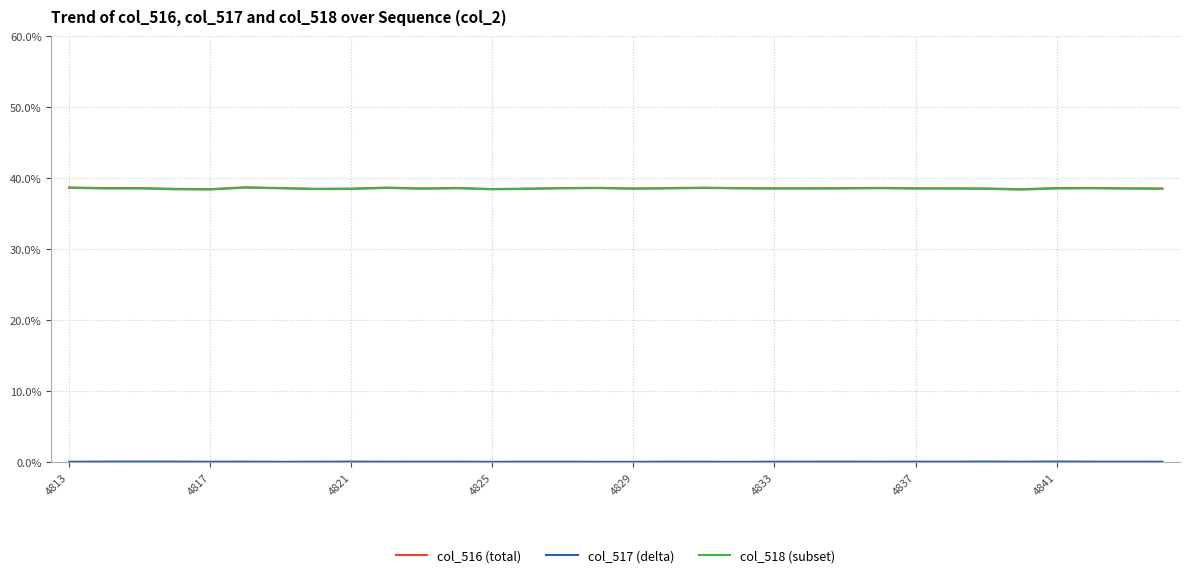

Count the col_516 (total) values in the range 38 to 39.

32